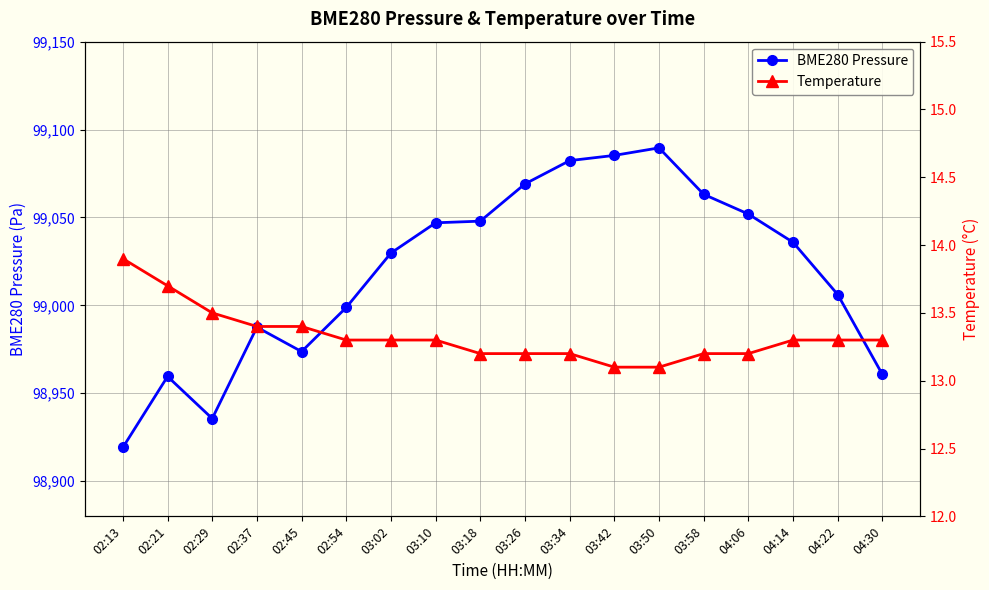

What is the total value across all series at 02:54?

99012.1